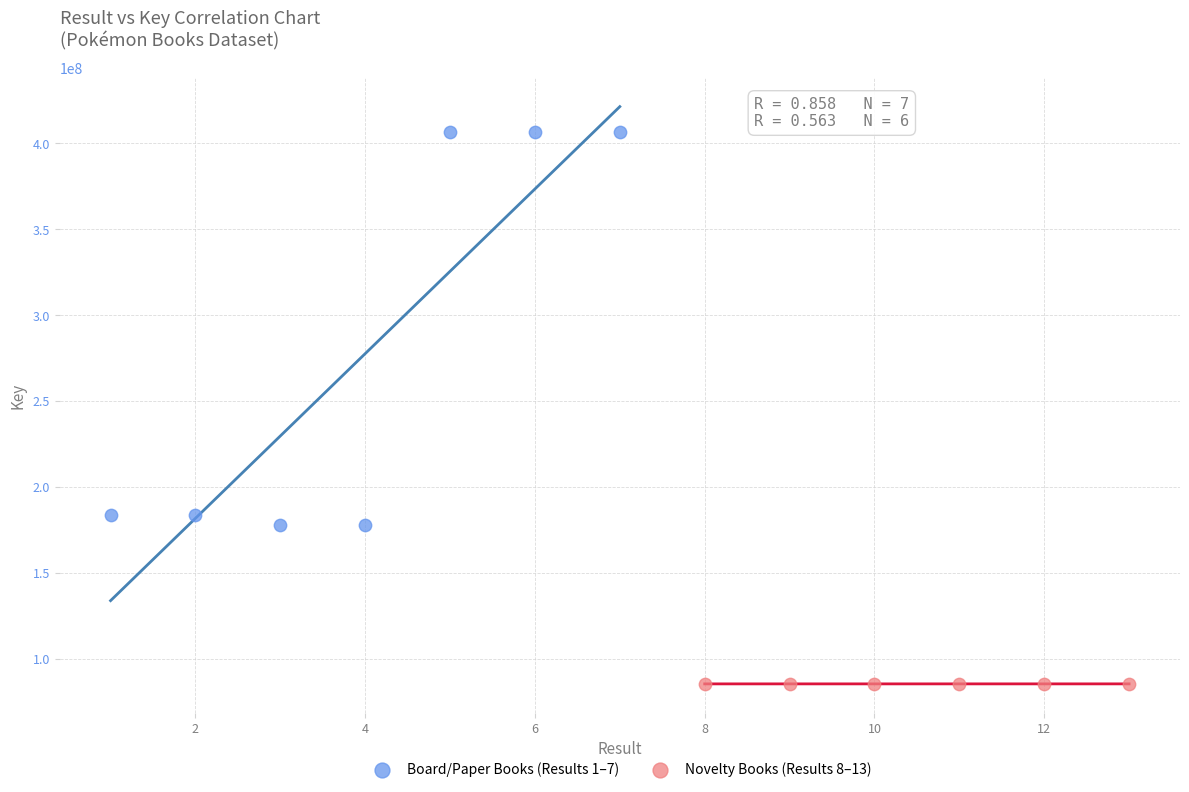

Which series has the widest spread of Y values?

Board/Paper Books (Results 1–7)